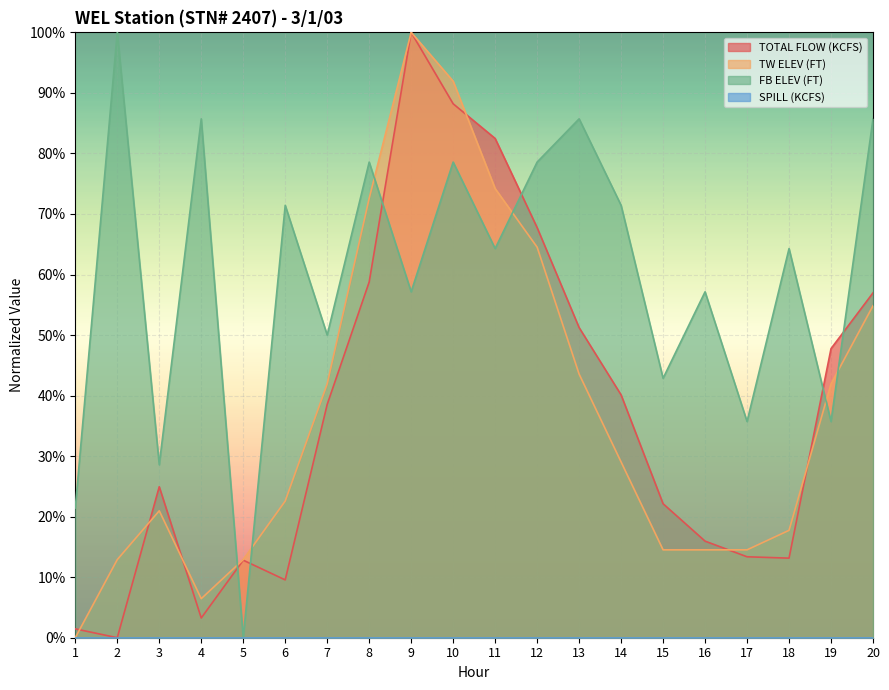

Where is TOTAL FLOW (KCFS) nearest to the value 50?

13